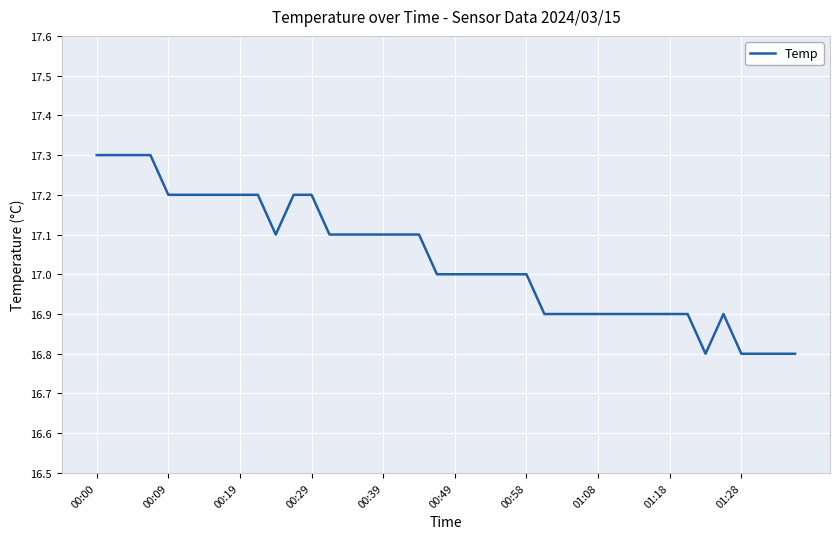

What is the difference between the maximum and minimum values?

0.5